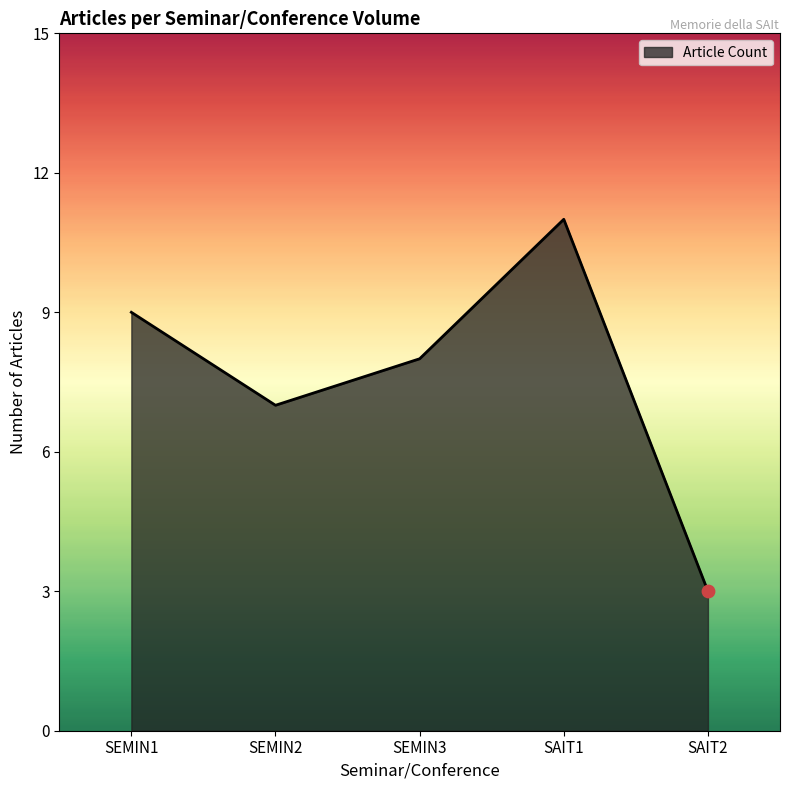

Between SAIT2 and SEMIN2, which is larger?

SEMIN2